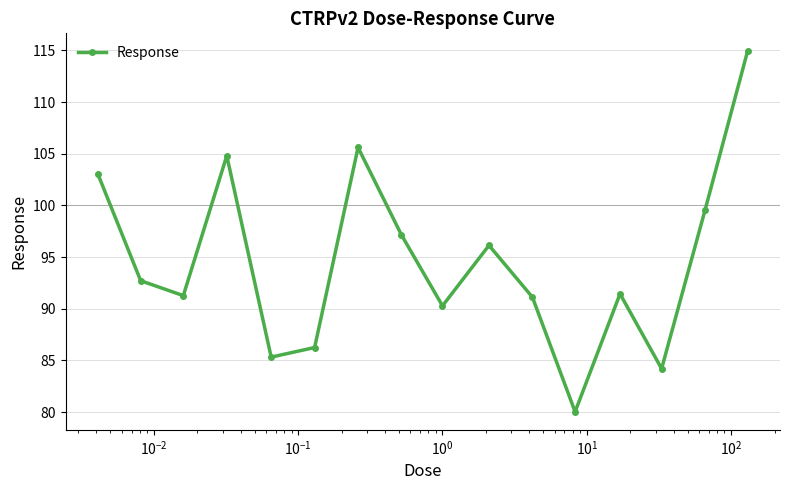

What is the sum of all values?

1513.7